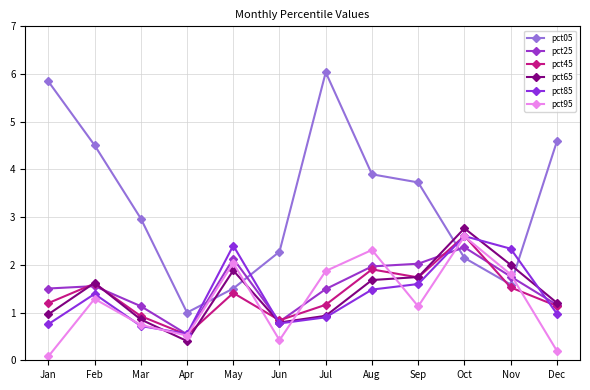

What is the minimum value shown in the chart?

0.1